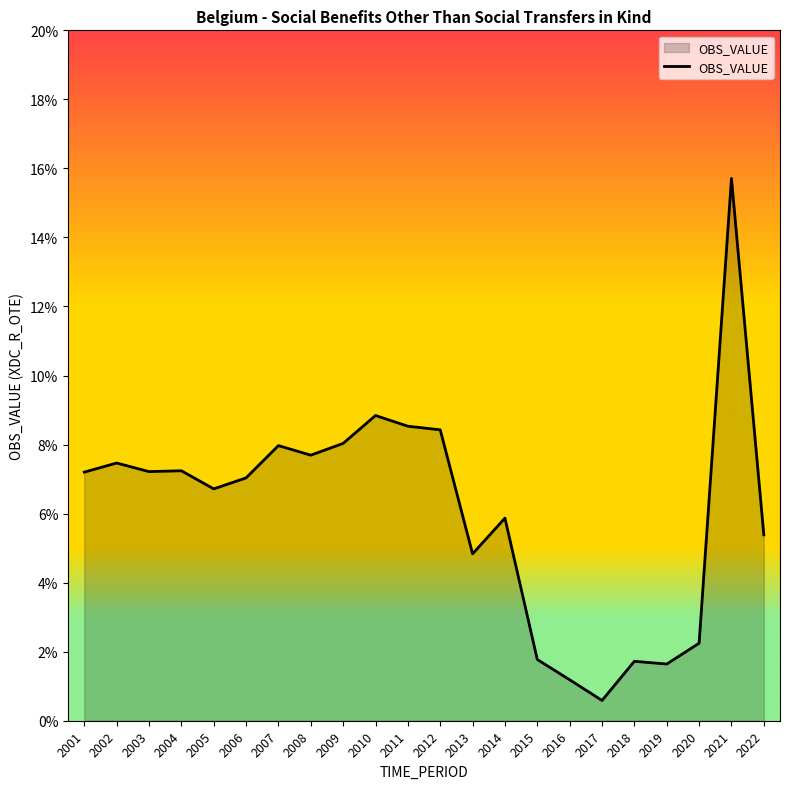

Rank the categories by value from highest to lowest.

2021, 2010, 2011, 2012, 2009, 2007, 2008, 2002, 2004, 2003, 2001, 2006, 2005, 2014, 2022, 2013, 2020, 2015, 2018, 2019, 2016, 2017